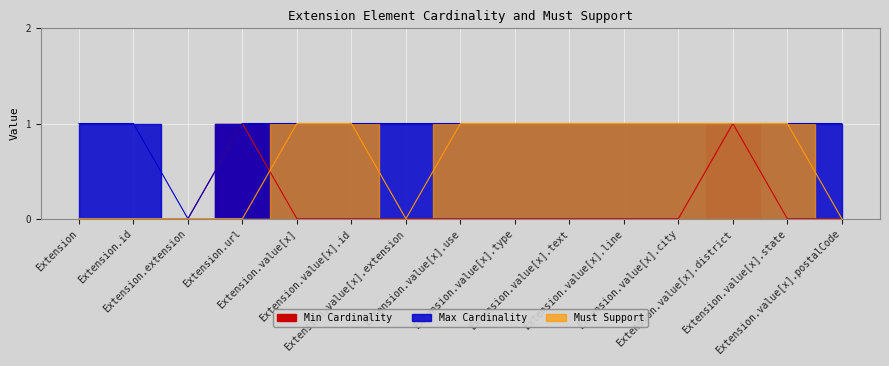

How many intersections are there between Min Cardinality and Must Support?

1